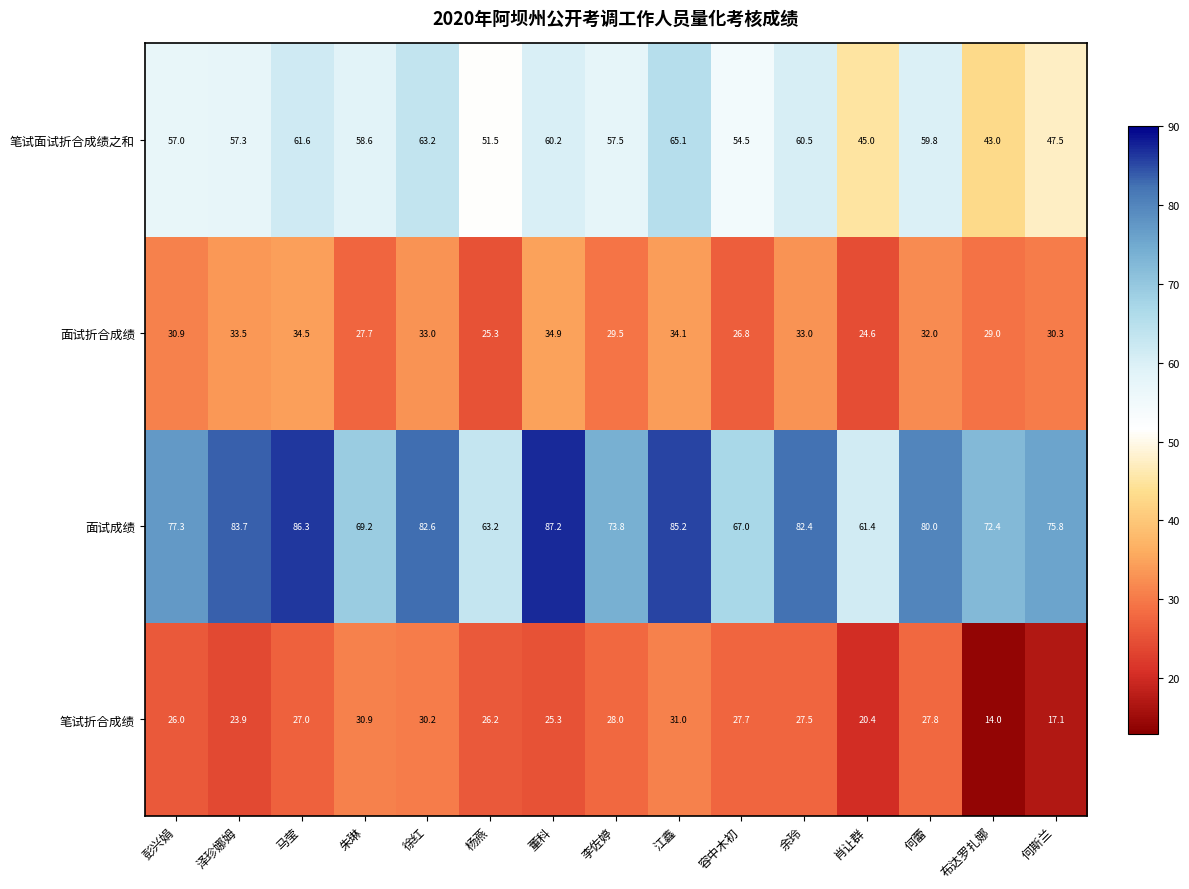

At 李佐婷, list the series in order from largest to smallest.

面试成绩, 笔试面试折合成绩之和, 面试折合成绩, 笔试折合成绩